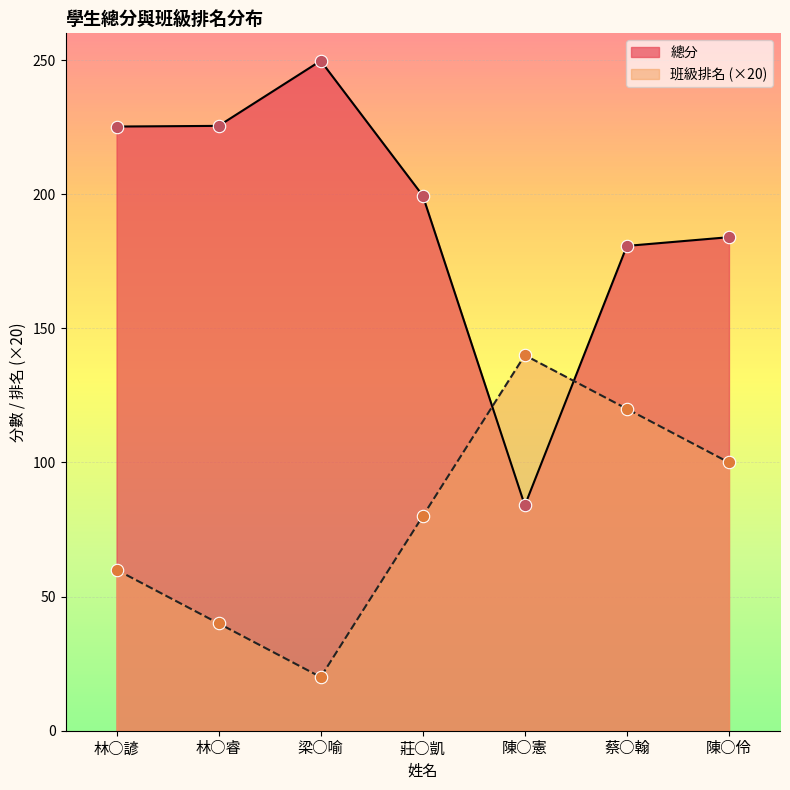

Which series has the largest Y range (max minus min)?

總分